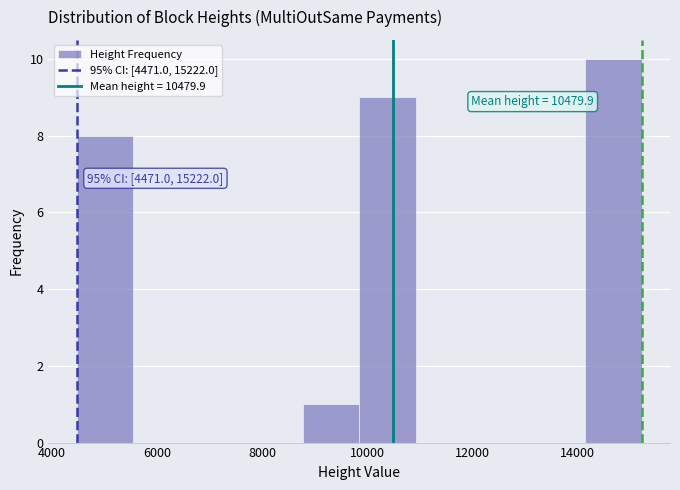

Which range on the x-axis has the tallest bar?

14200 to 15200